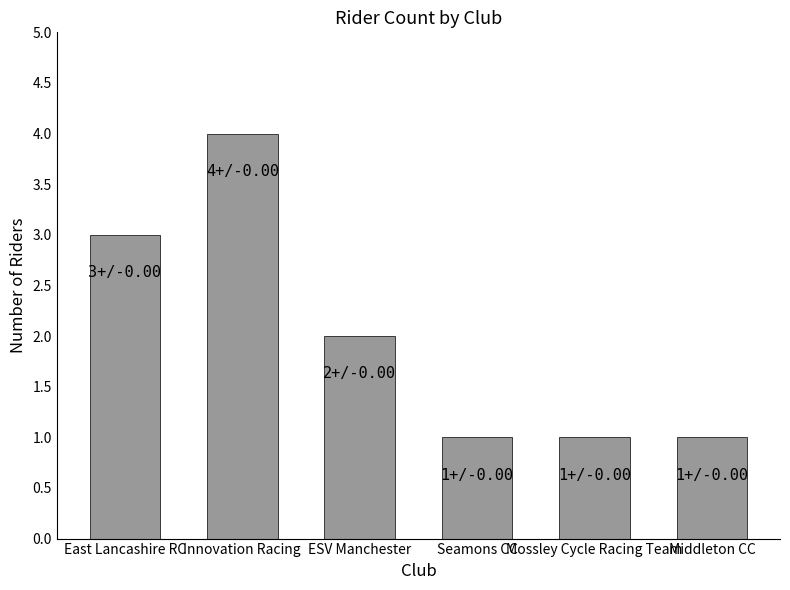

Which category has the highest value across all series?

Innovation Racing